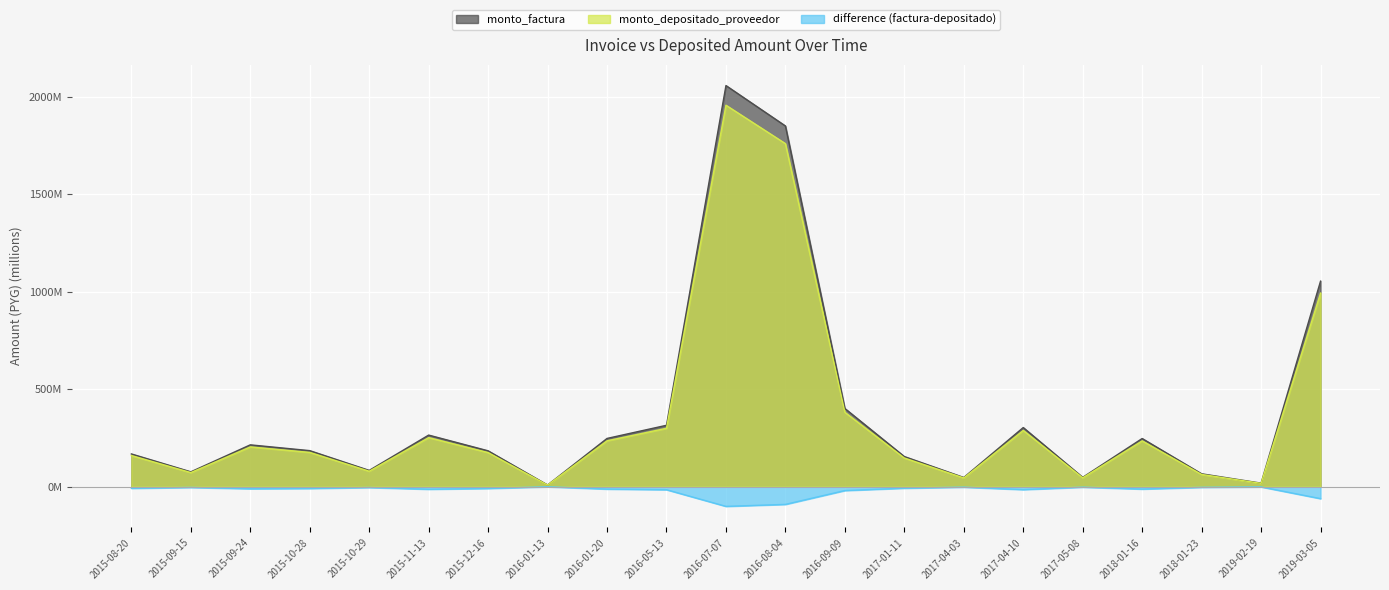

Does the chart display data point markers on the line(s)?

No